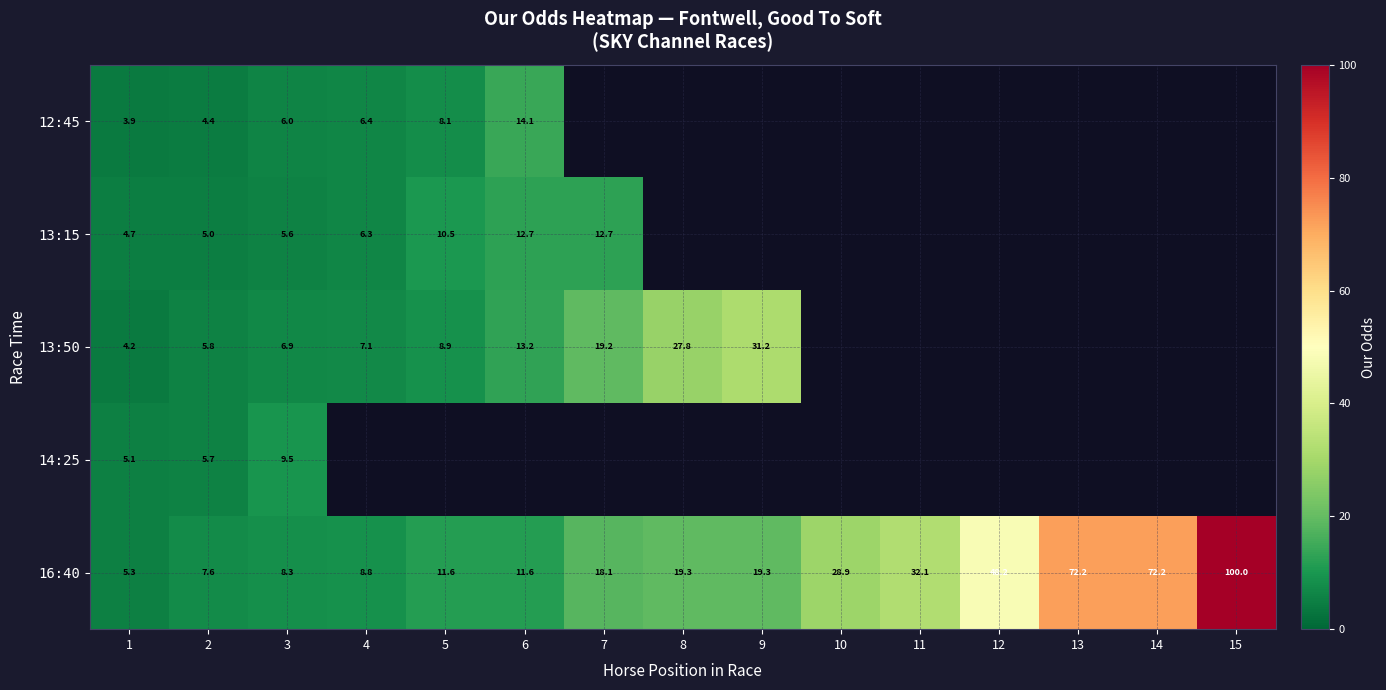

Rank the series by their maximum value, from lowest to highest.

14:25, 13:15, 12:45, 13:50, 16:40